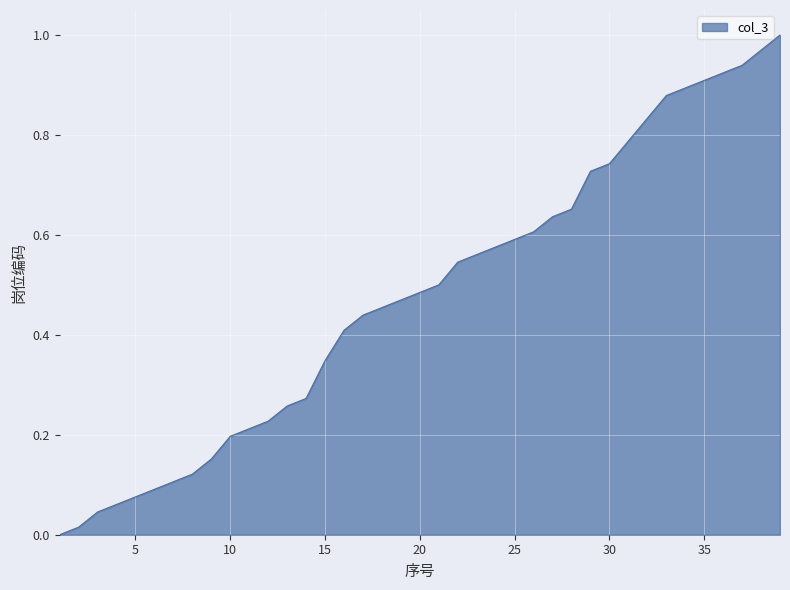

Does the chart have visible grid lines?

Yes